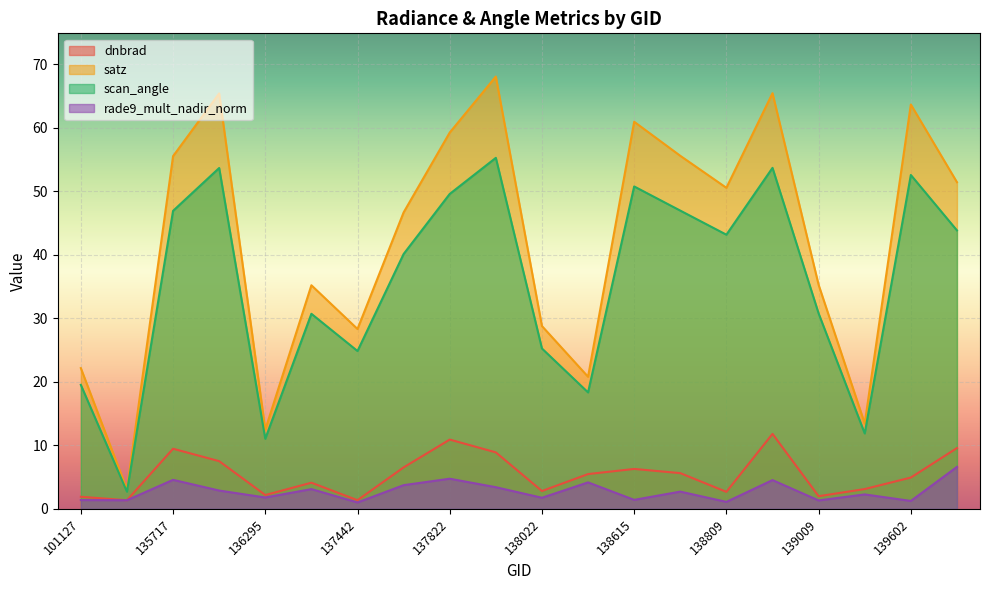

The value of dnbrad at 139783 is 14.5. True or false?

False